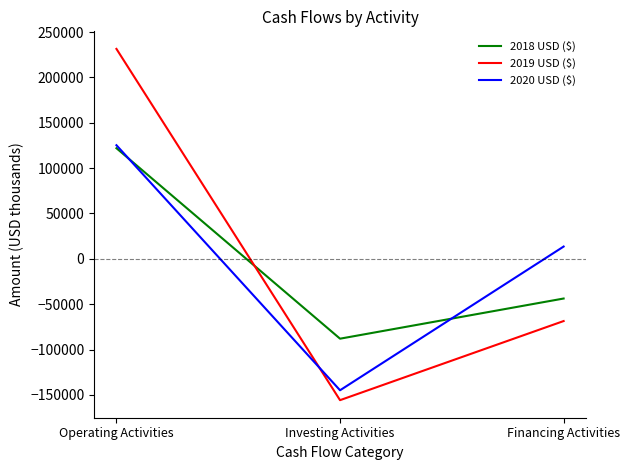

Rank the categories by 2018 USD ($) value from lowest to highest.

Investing Activities, Financing Activities, Operating Activities